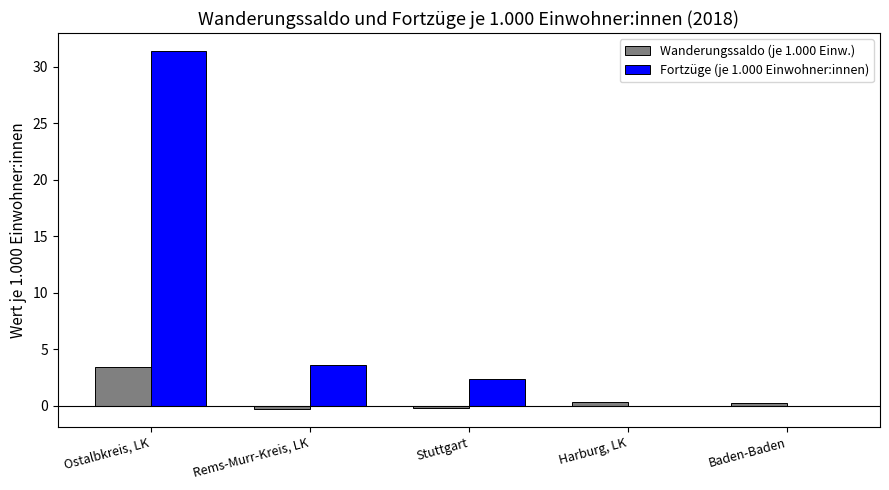

What is the total value across all series at Baden-Baden?

0.2